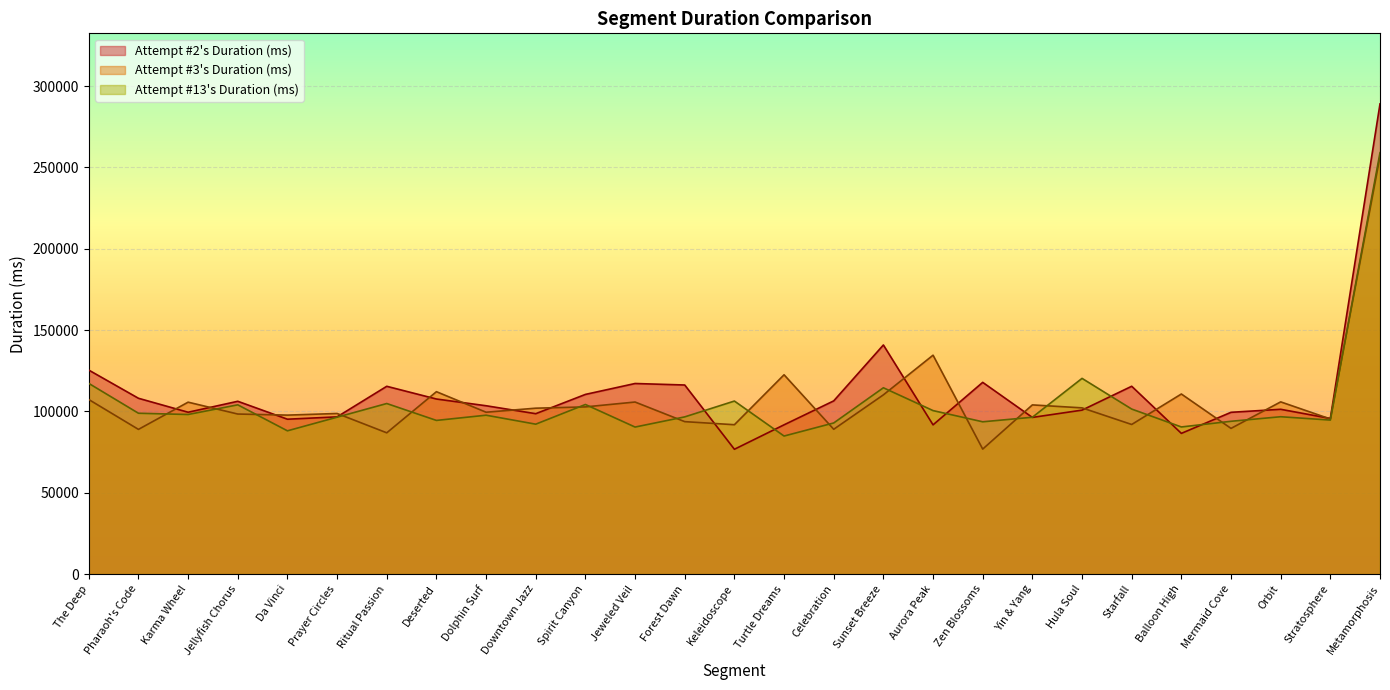

Which category has the lowest value in the Attempt #13's Duration (ms) series?

Turtle Dreams